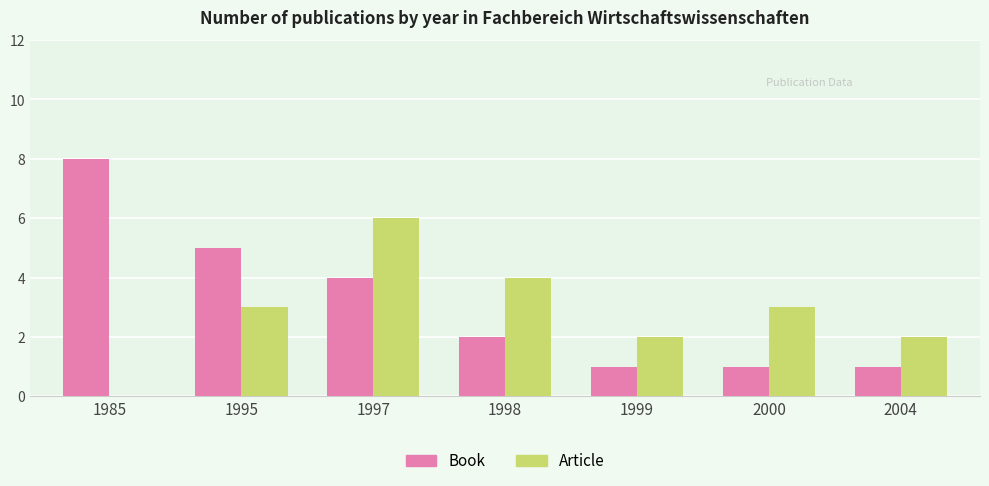

At which category is the sum across all series the highest?

1997